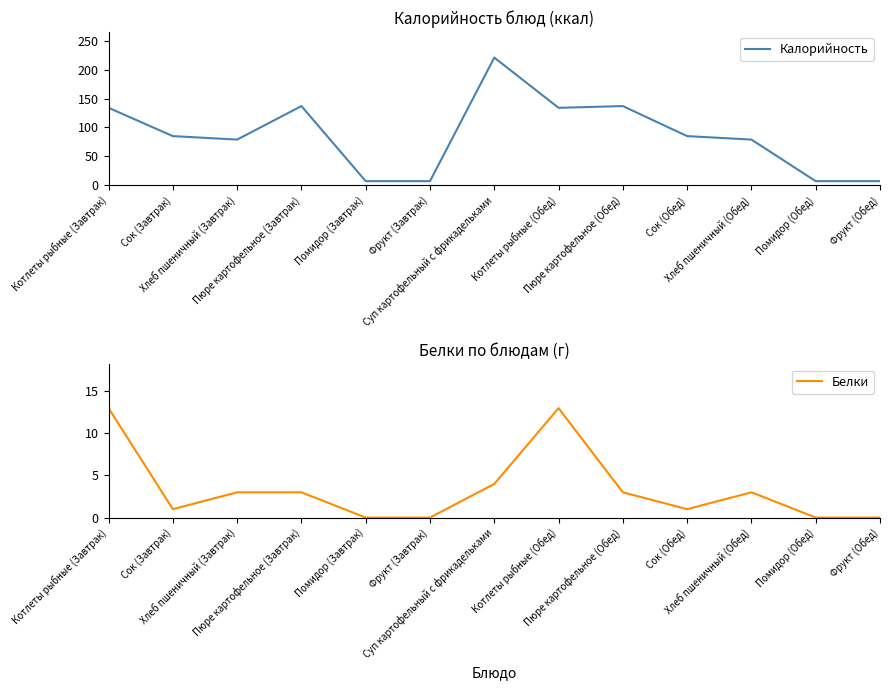

How many lines are shown in the chart?

2